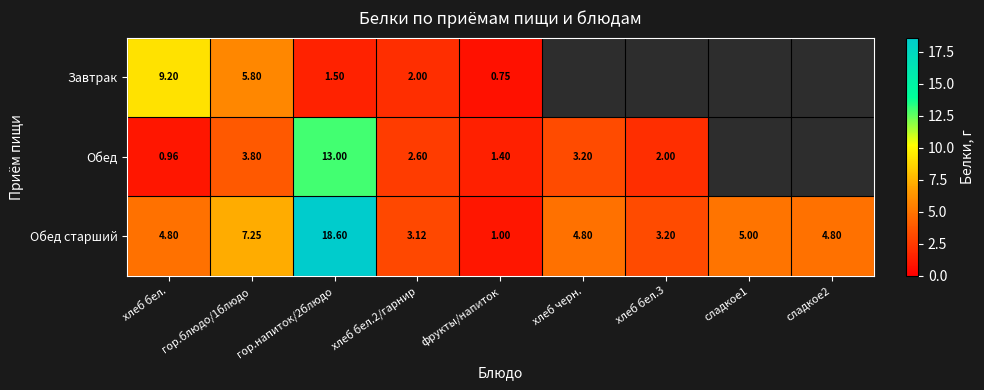

Is it true that Обед старший equals 0.4 at фрукты/напиток?

False